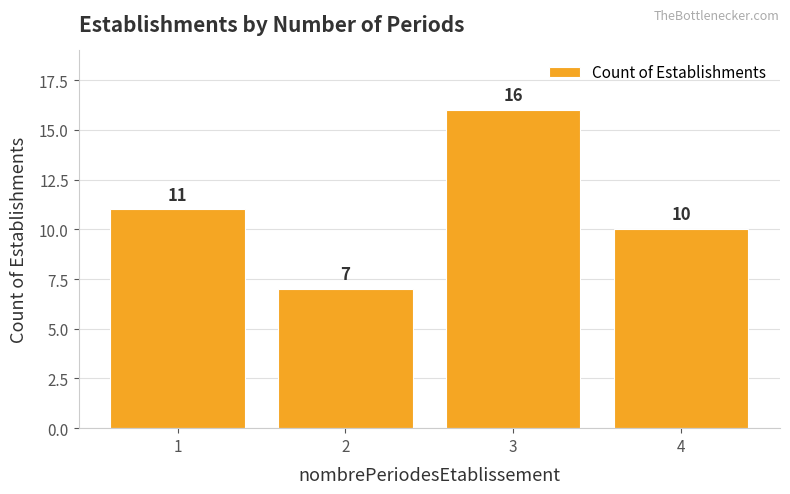

At which label is the value closest to 11?

1